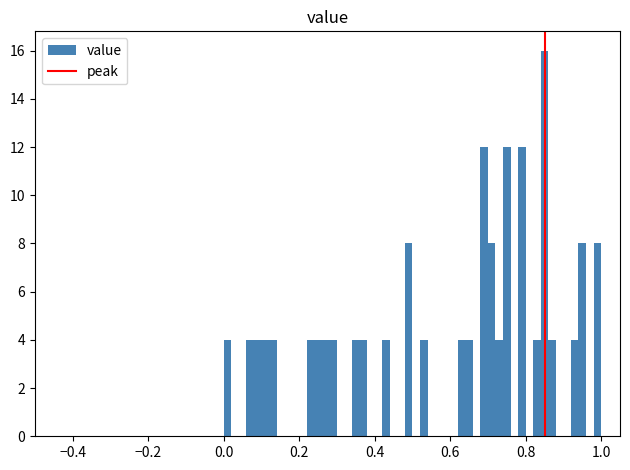

Around what value on the x-axis is the tallest bar? Give the approximate position of its centre, as read against the axis.

0.86